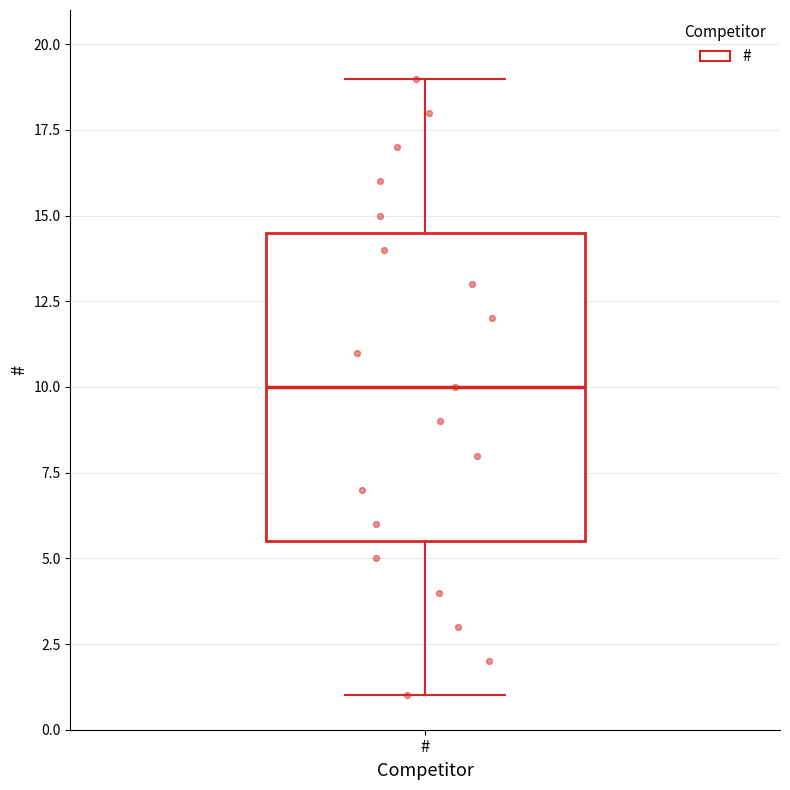

Transcribe this box plot: give where the median line is, the range the box spans, and where the two whiskers end, as read against the y-axis. The values are not printed on the chart, so give them approximately, as read against the axis.

median 10.0, box 5.5 to 14.5, whiskers 1.0 to 19.0